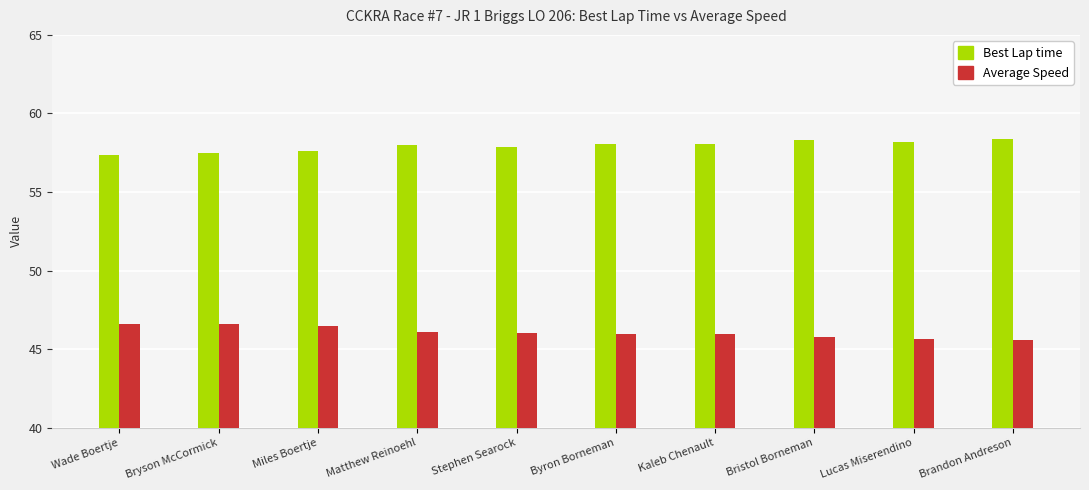

The Best Lap time series shows 57.8 at Stephen Searock. True or false?

True